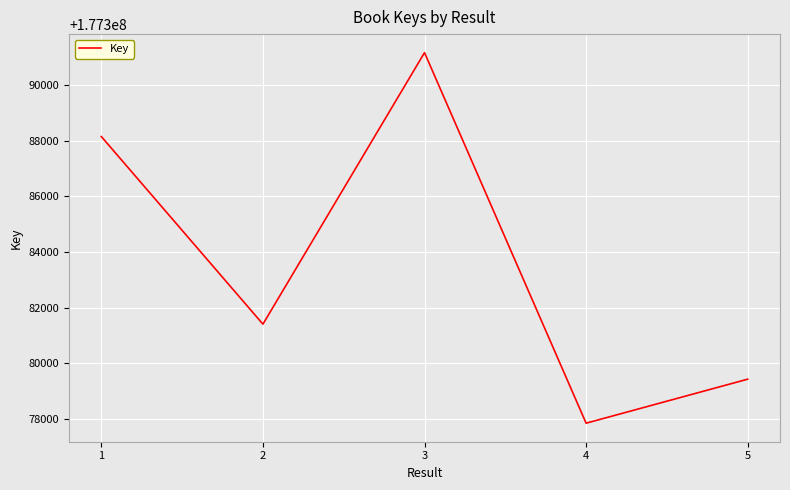

What is the maximum value shown in the chart?

177391155